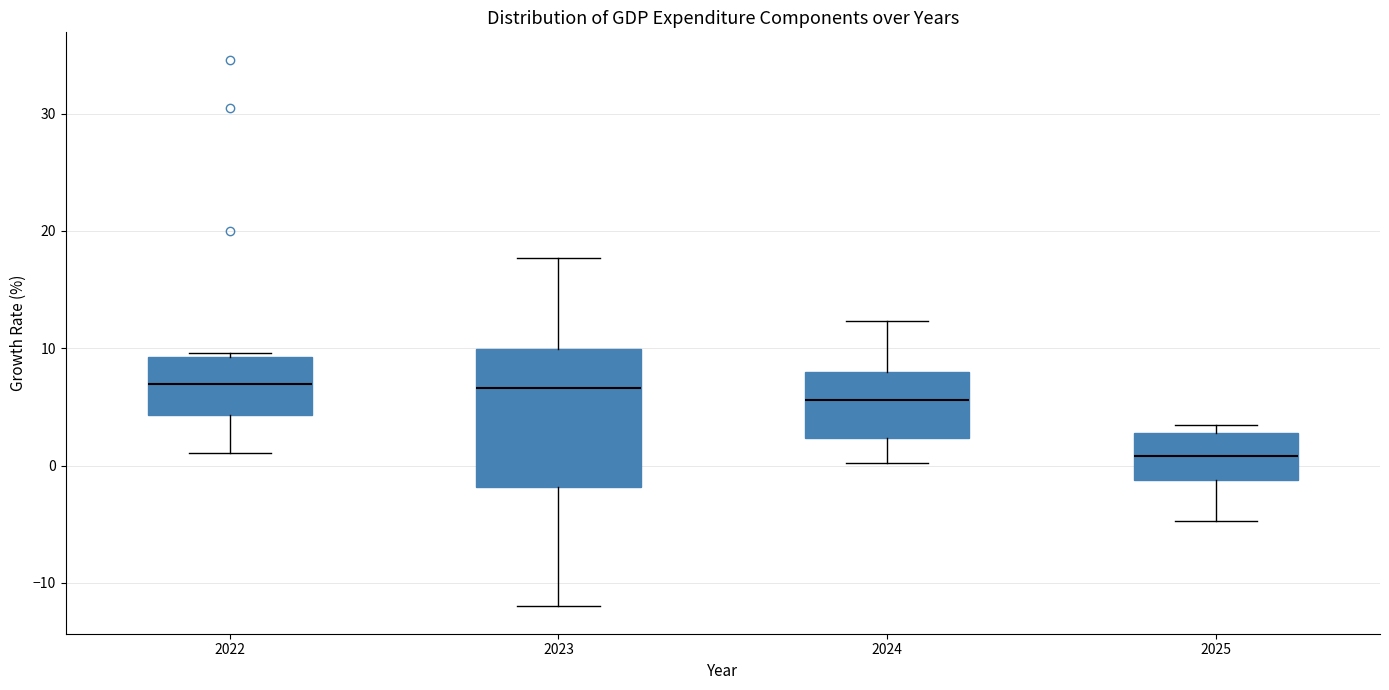

Reading left to right, read every box against the y-axis: the position of its median line, the range the box covers, and the ends of its whiskers. The values are not printed on the chart, so give them approximately, as read against the axis.

2022: median 7, box 4 to 9, whiskers 1 to 10
2023: median 7, box -2 to 10, whiskers -12 to 18
2024: median 6, box 2 to 8, whiskers 0 to 12
2025: median 1, box -1 to 3, whiskers -5 to 4